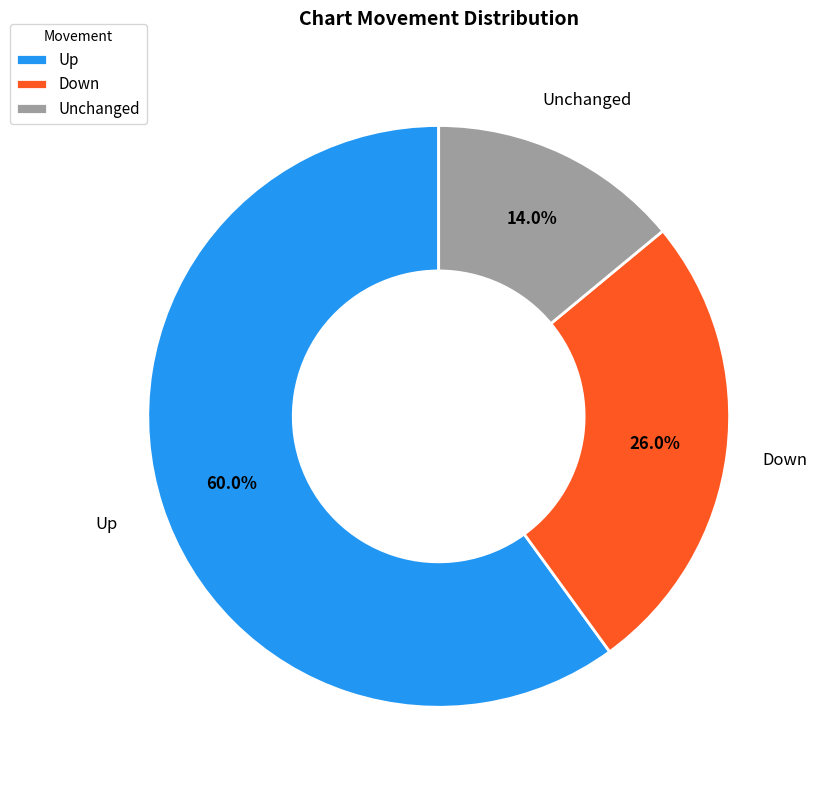

Which slice represents more than half of the pie?

Up